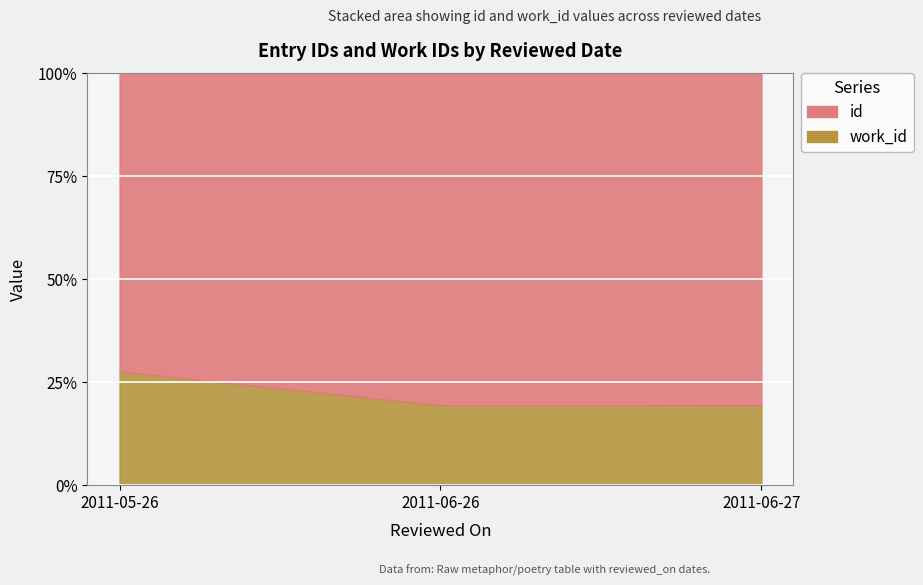

Which series changed the most between 2011-05-26 and 2011-06-27?

id